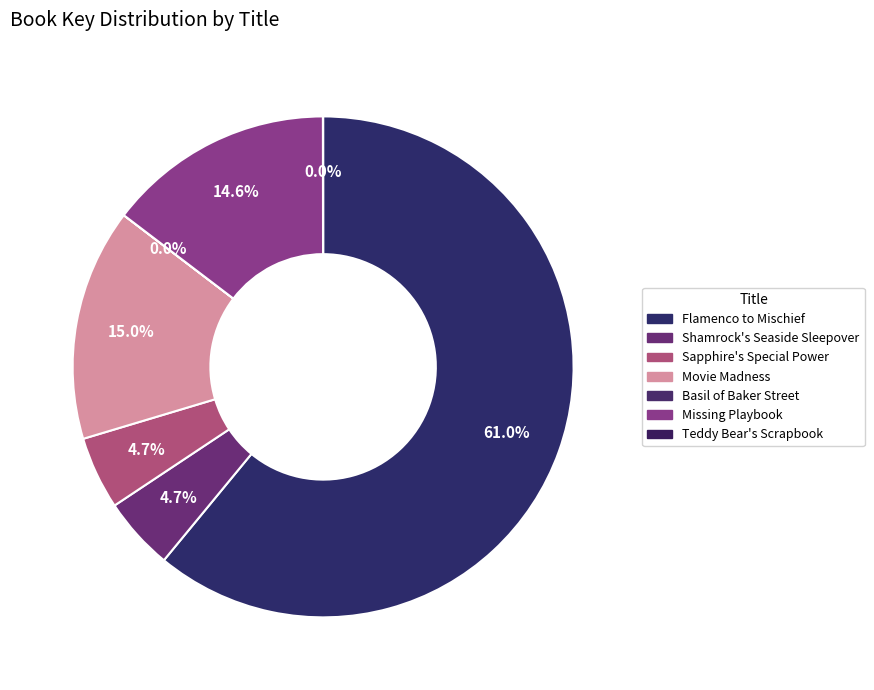

Which slice is the smallest?

Basil of Baker Street